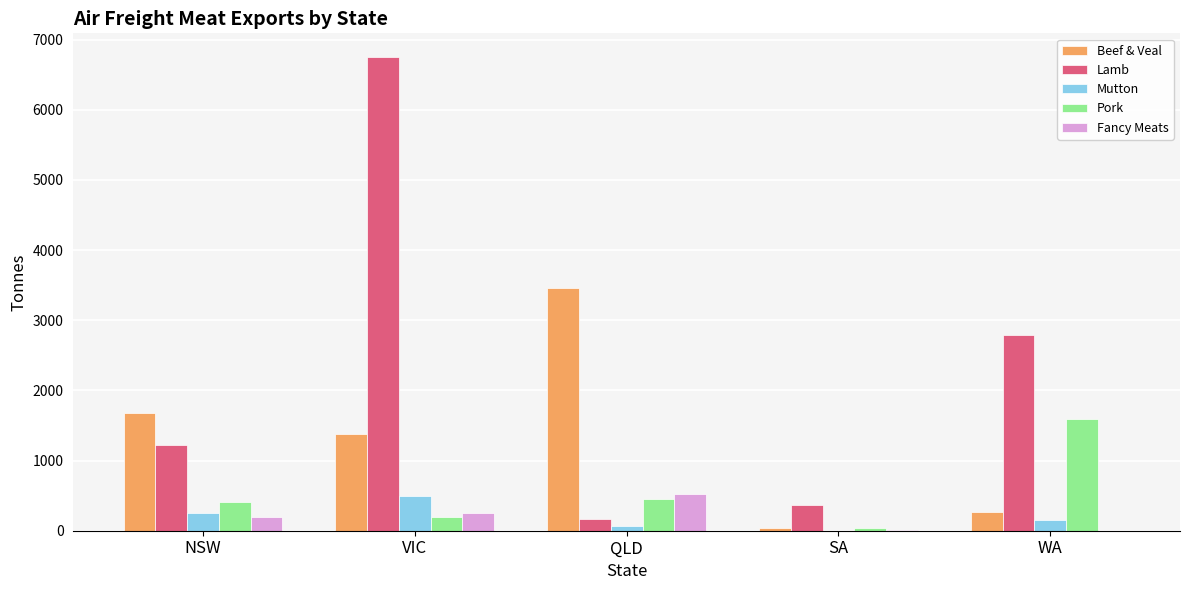

What are all the series names shown in the legend?

Beef & Veal, Lamb, Mutton, Pork, Fancy Meats